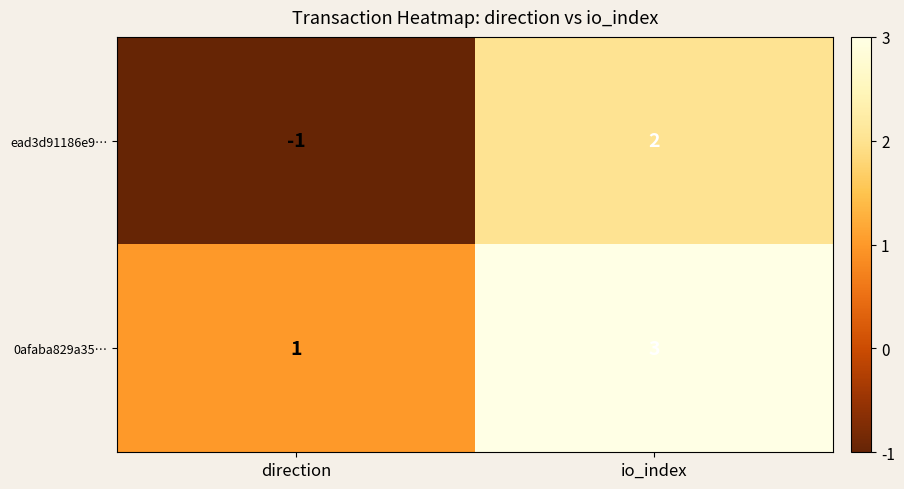

True or false: 0afaba829a35… has a value of 5 at io_index.

False